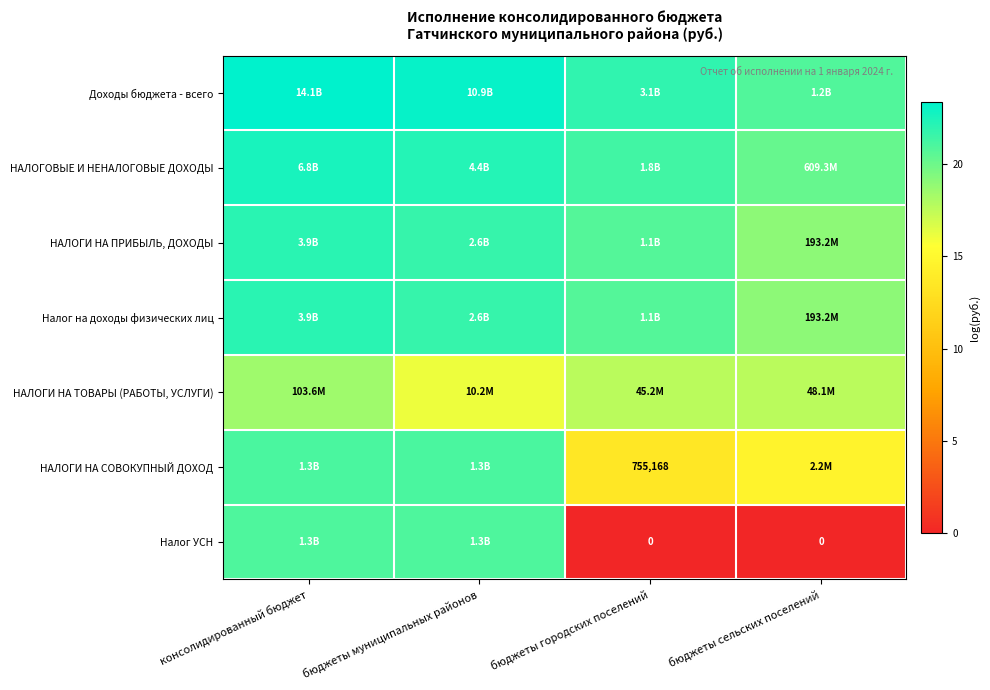

Which has a higher value, бюджеты городских поселений or консолидированный бюджет?

консолидированный бюджет